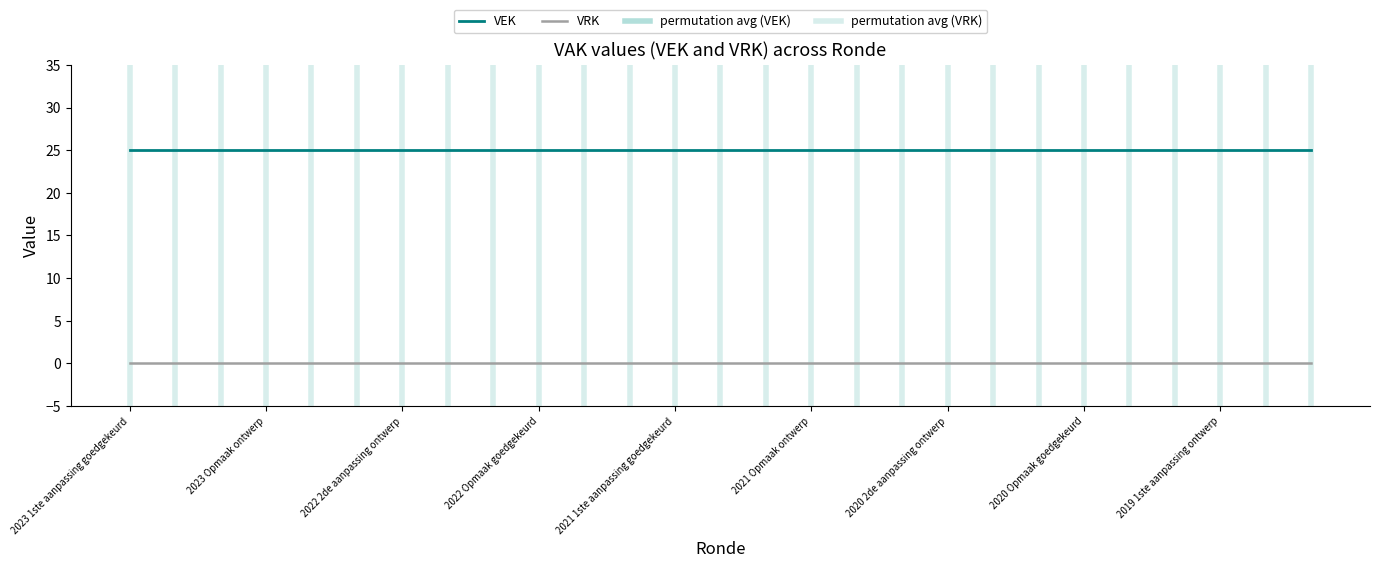

What is the average value of the VEK series?

25